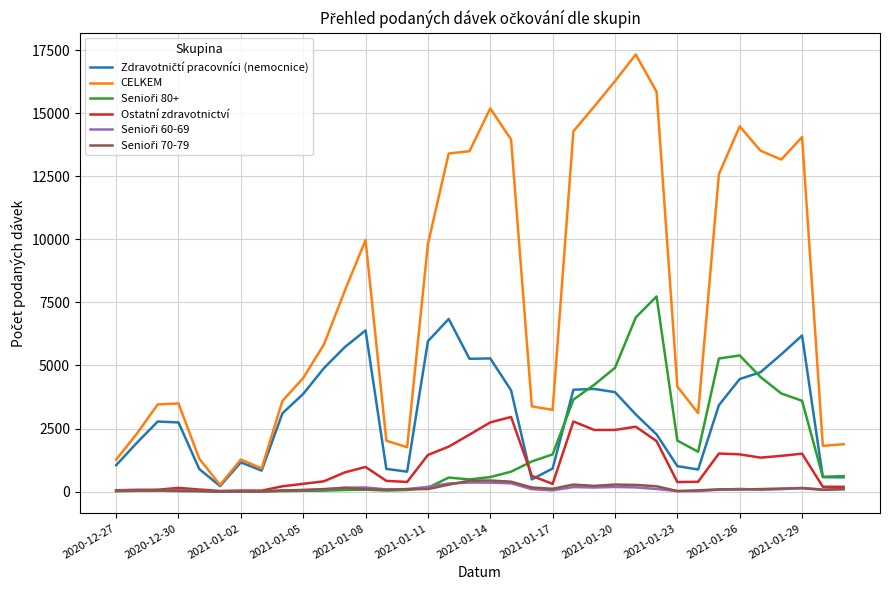

Which series has the largest total across all categories?

CELKEM